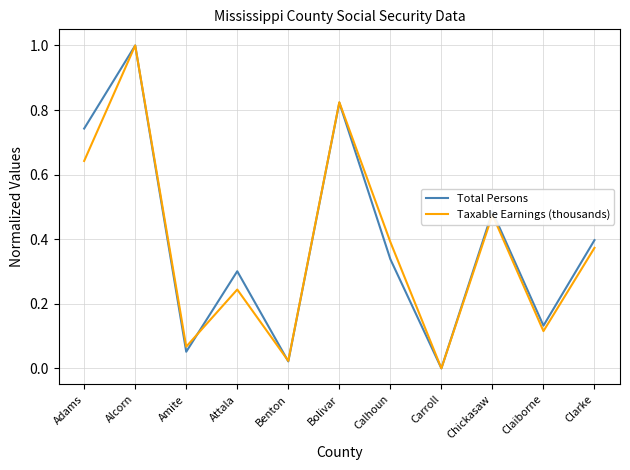

What position from the right is Alcorn?

10